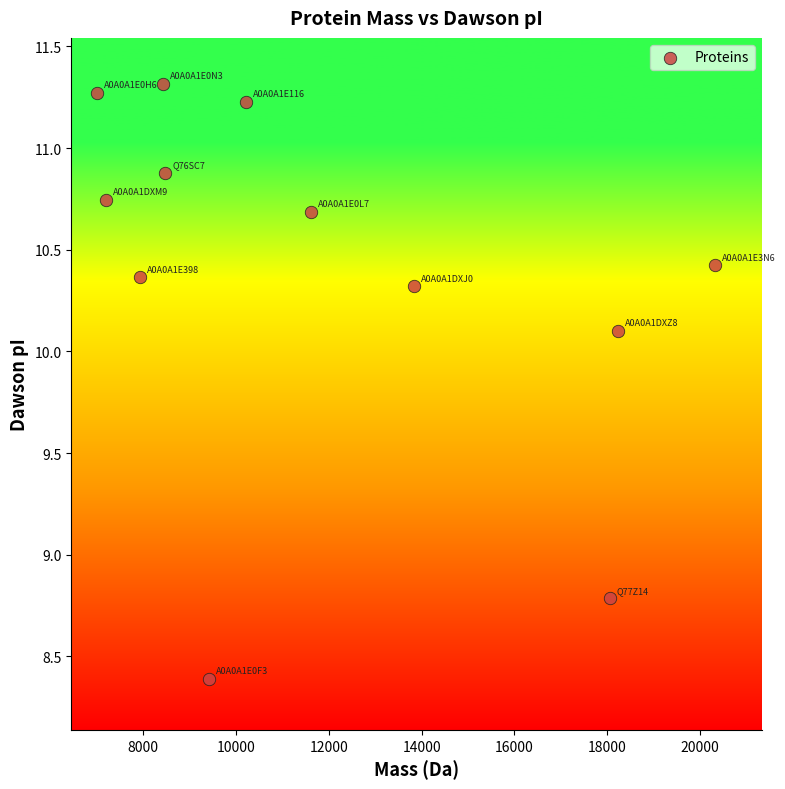

What Y value in the scatter plot is closest to 9?

8.8